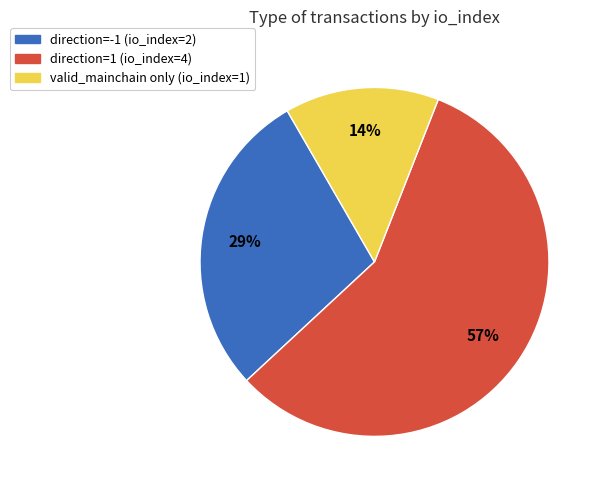

What is the majority slice?

direction=1 (io_index=4)